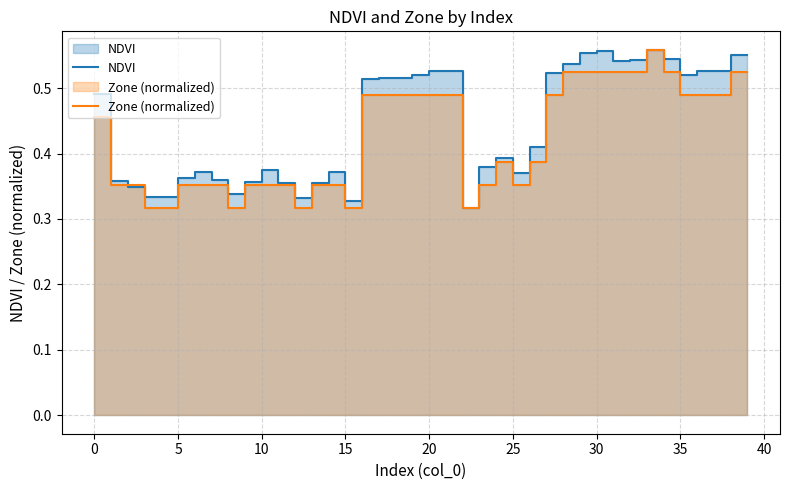

Which category has the highest value across all series?

33